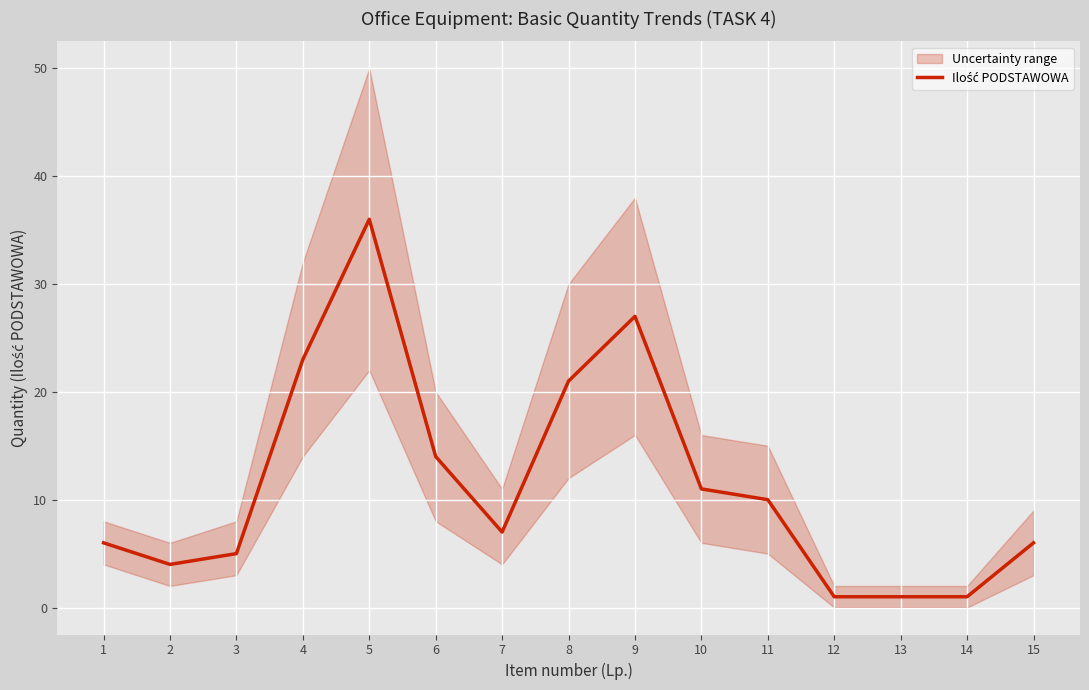

The chart shows a value of 6 at 1. True or false?

True